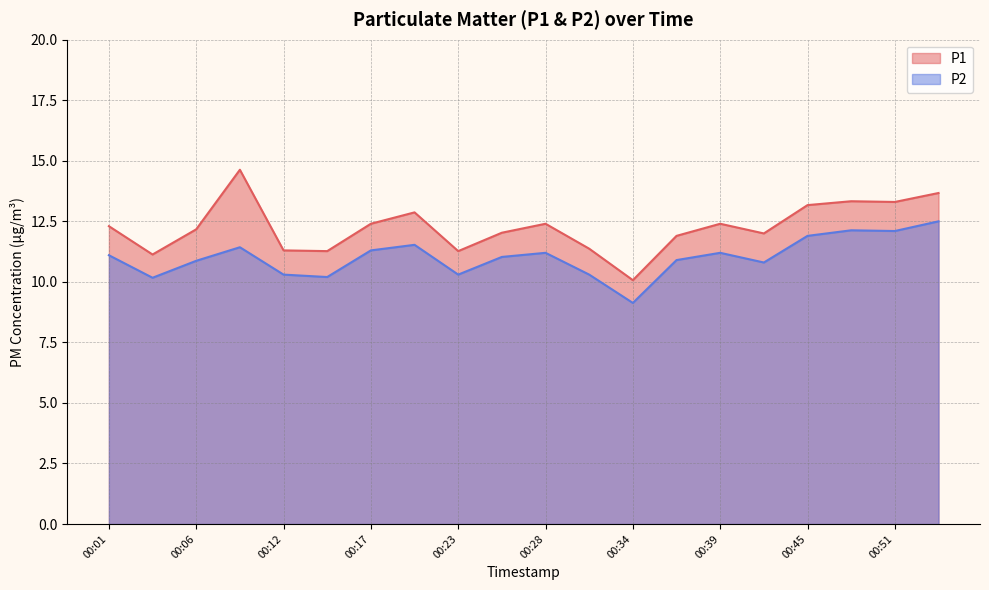

What is the smallest value displayed?

9.1